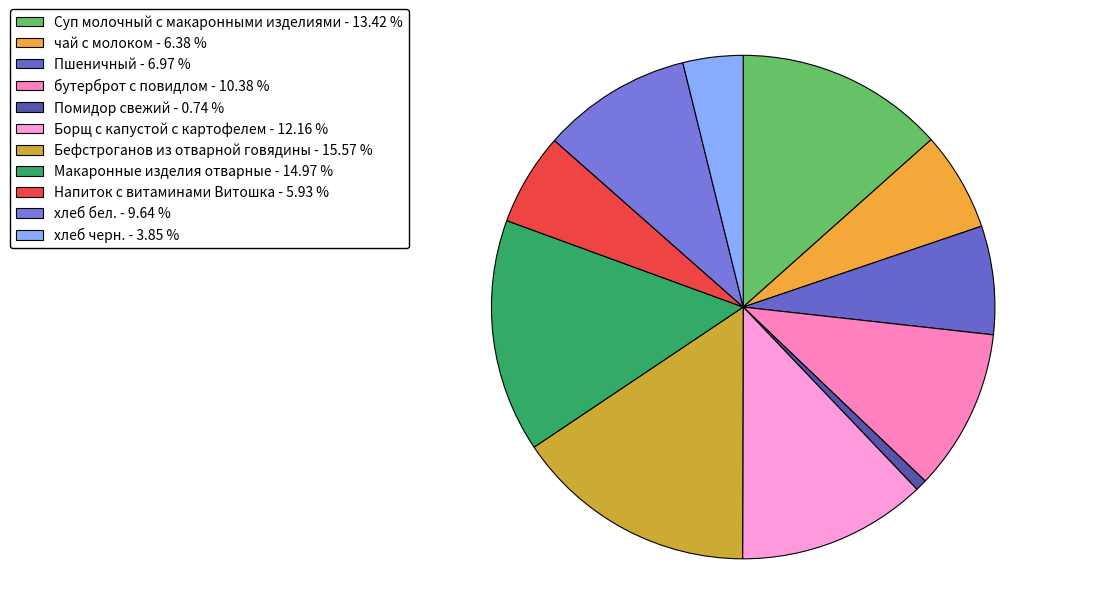

To the nearest percent, what is the combined percentage of Помидор свежий and Пшеничный?

8%